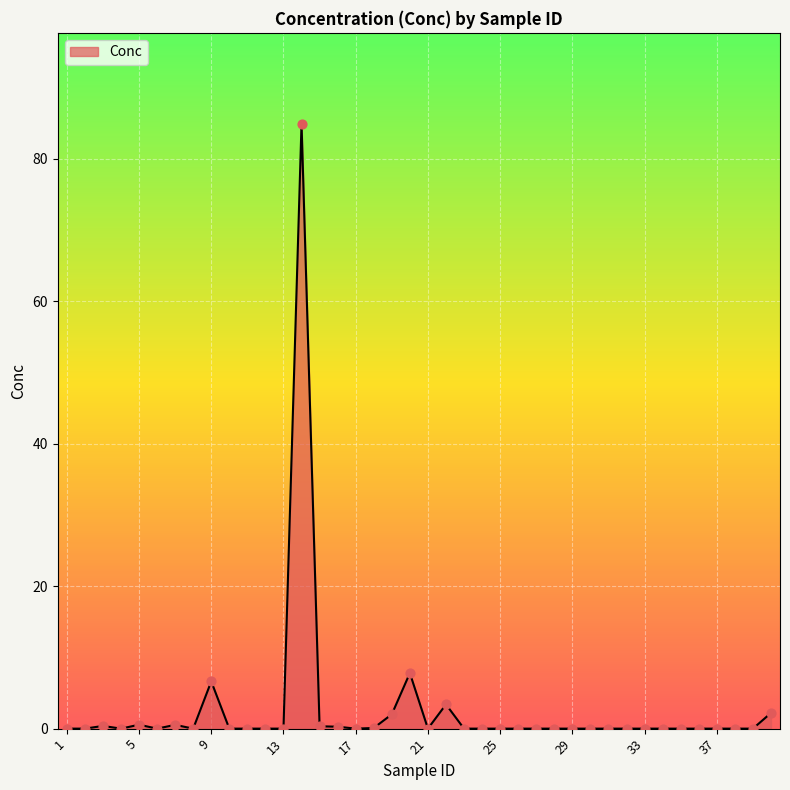

What is the difference between the maximum and minimum values?

85.0